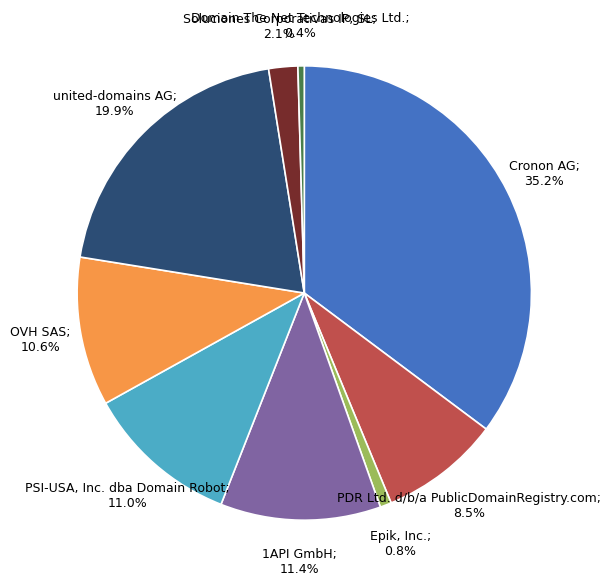

What percentage is NOT represented by 1API GmbH; 11.4%?

88.6%